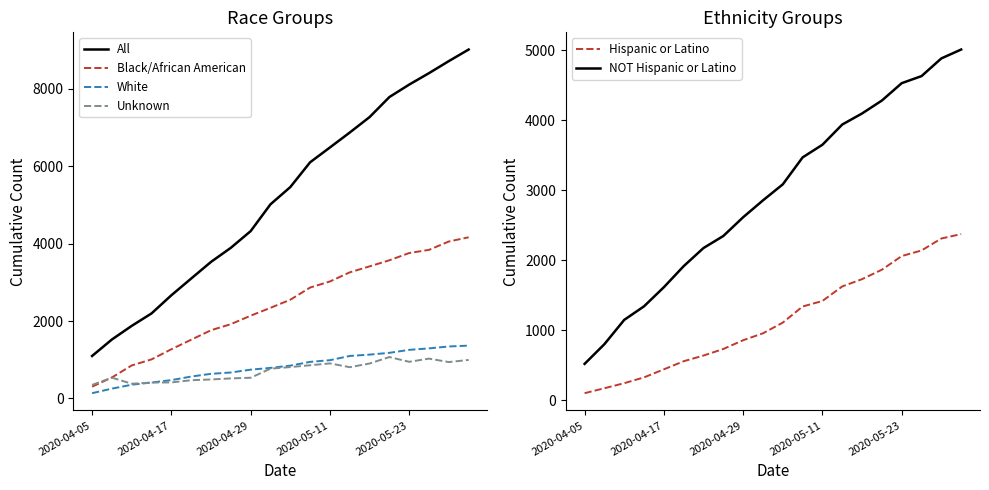

What is the difference between the White values at 17 and 2020-04-05?

1158